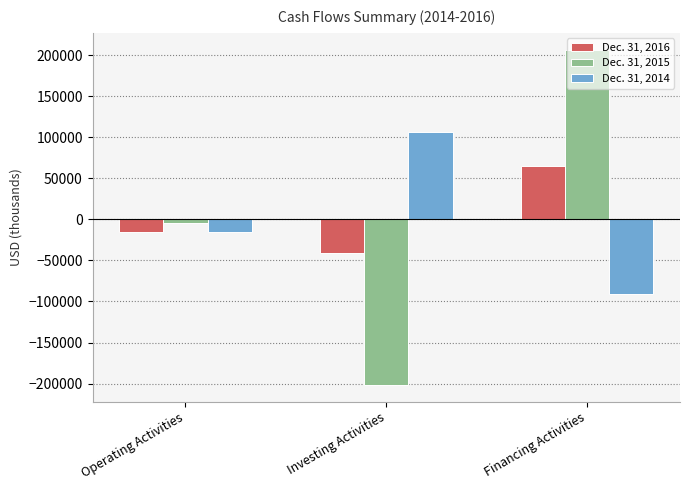

Read the Dec. 31, 2014 value at Financing Activities, to the nearest 10.

-91240